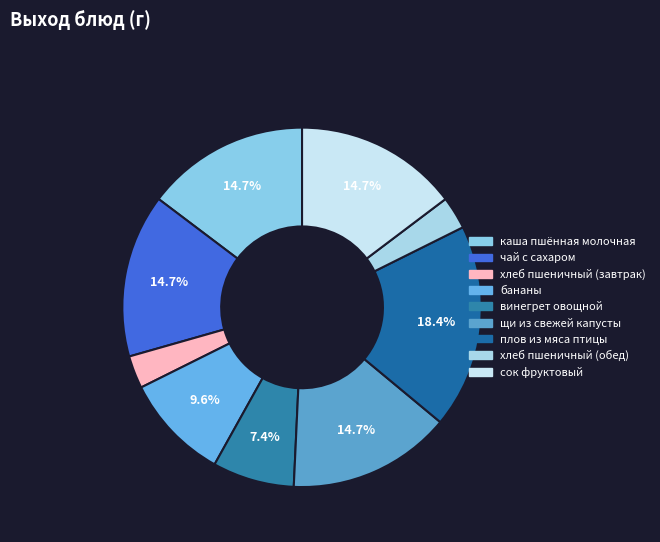

What is the smallest slice in the pie chart?

хлеб пшеничный (завтрак)